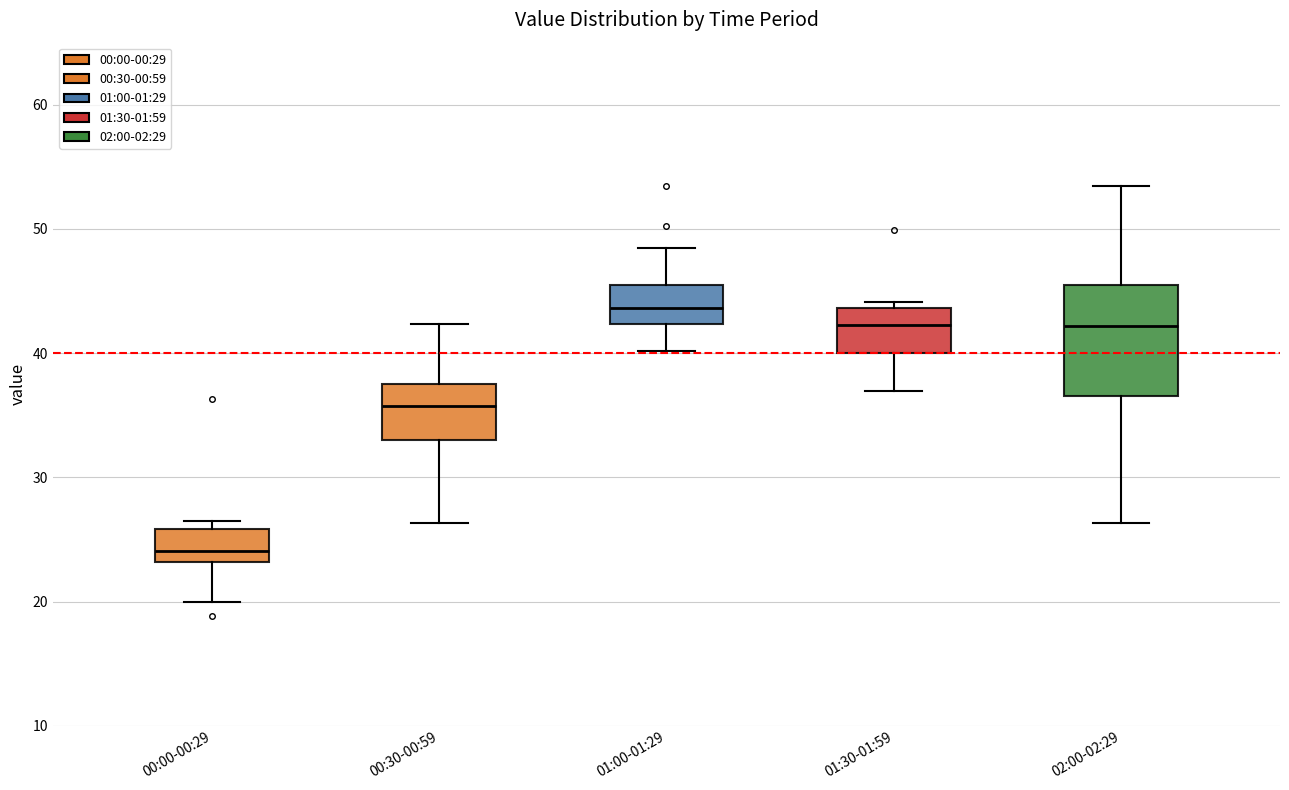

Which box has the highest median line?

01:00-01:29